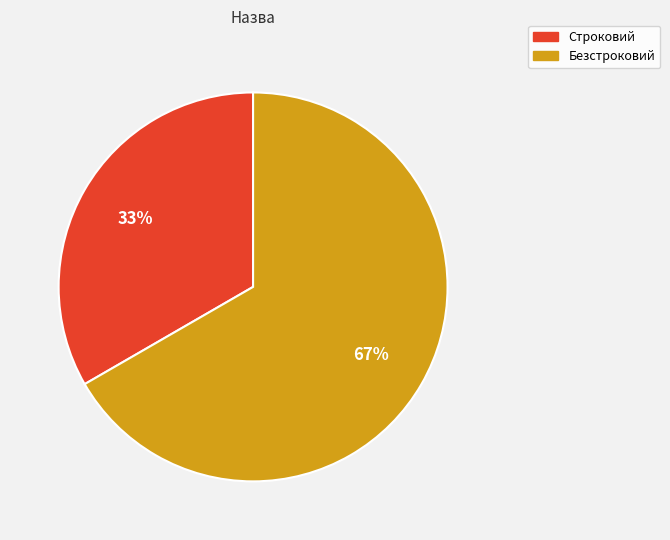

What is the largest slice in the pie chart?

Безстроковий